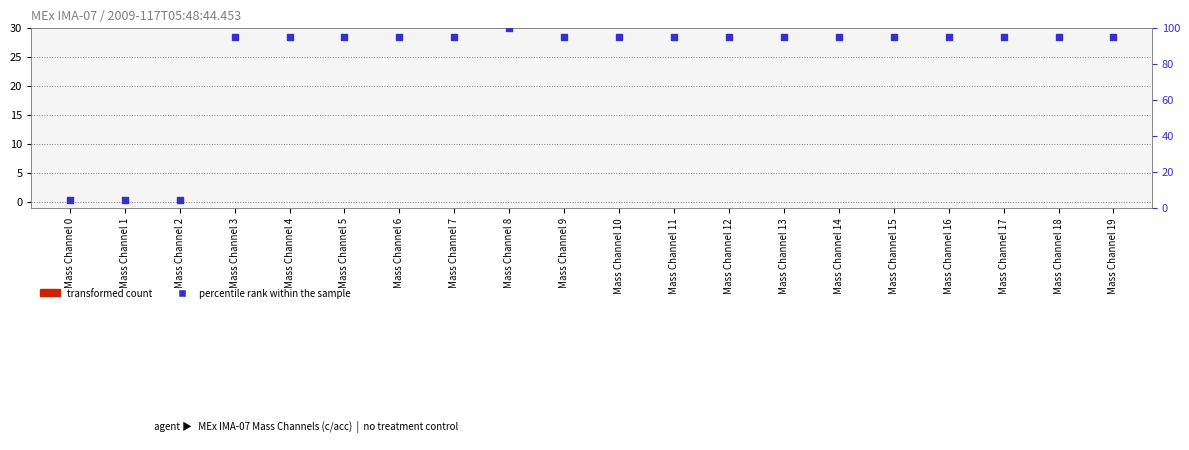

Which series contains the highest Y value?

percentile rank within the sample